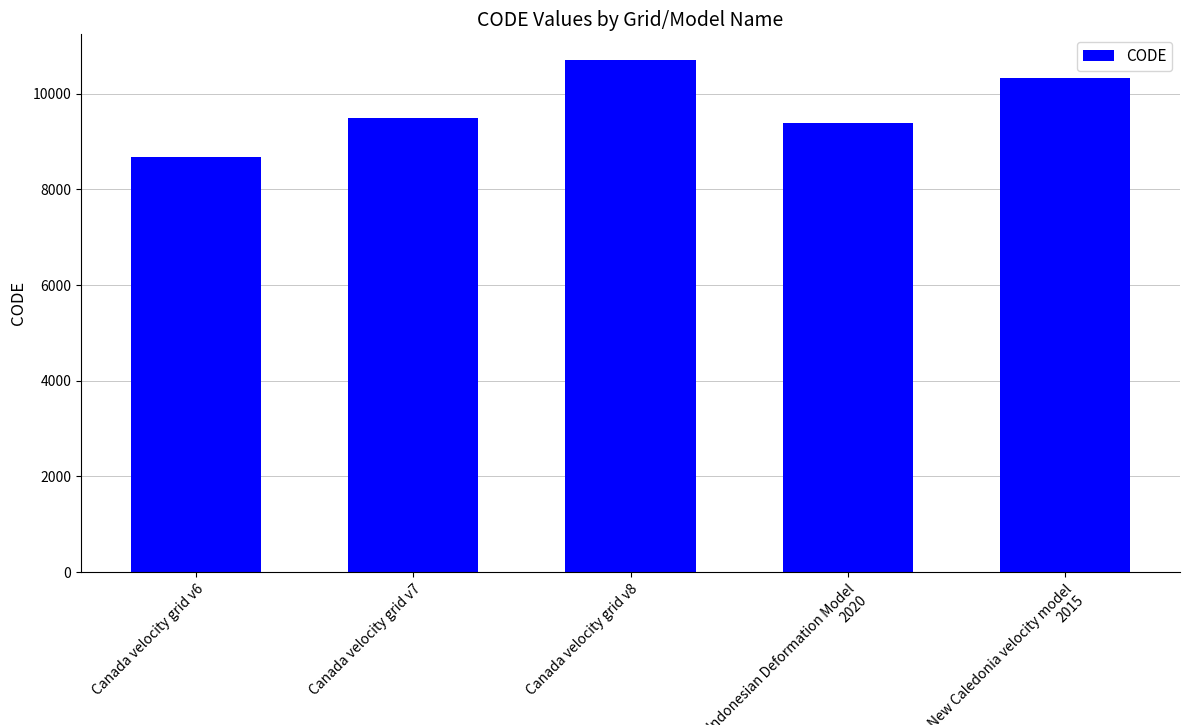

What is the label of the 5th bar from the right?

Canada velocity grid v6